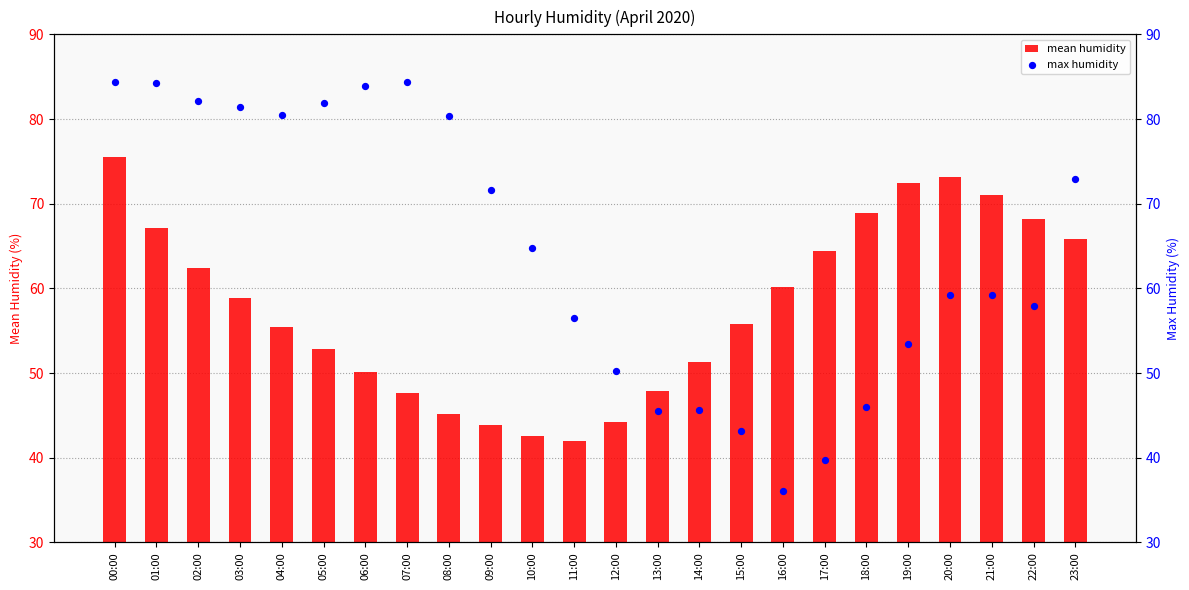

What are all the series names shown in the legend?

mean humidity, max humidity